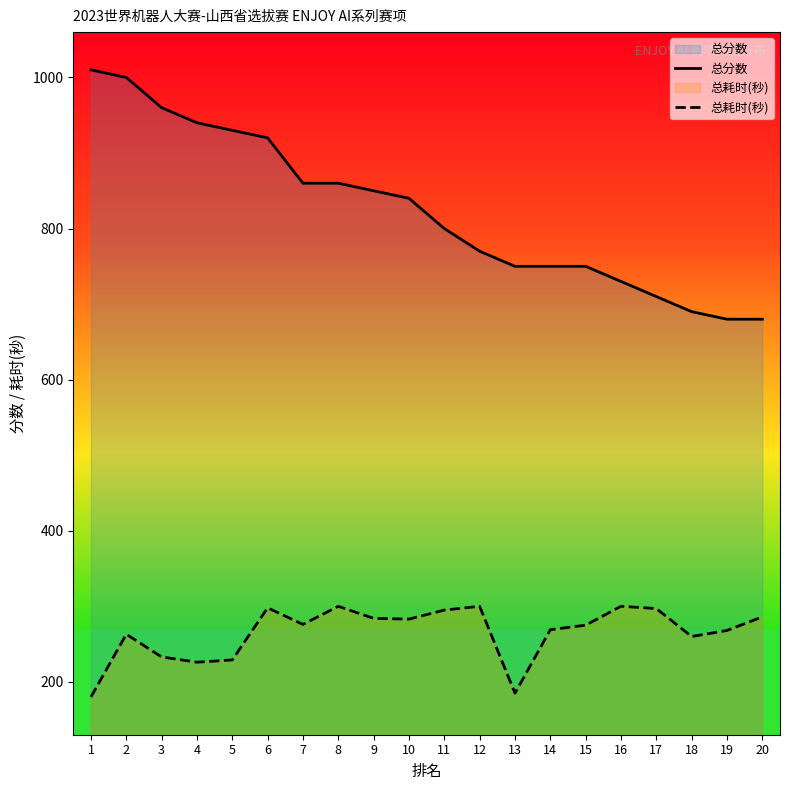

What is the spread (max minus min) of values at 6?

622